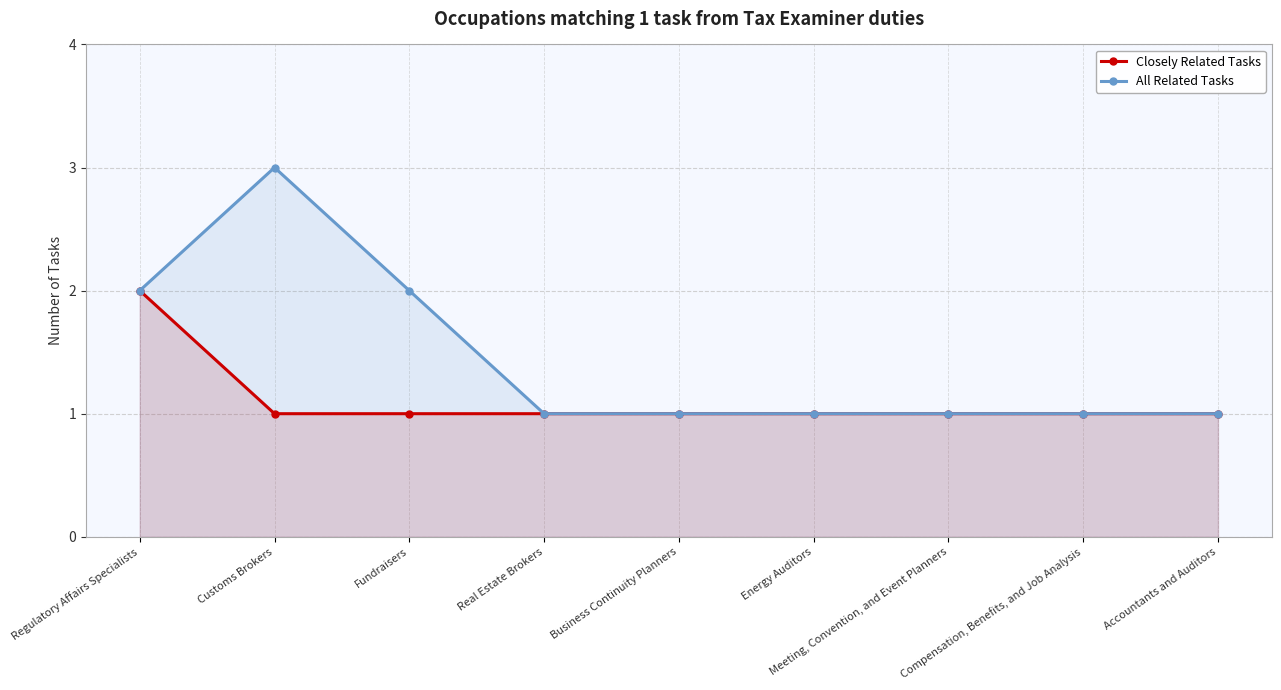

What is the value of the Closely Related Tasks point at the 5th from the left?

1